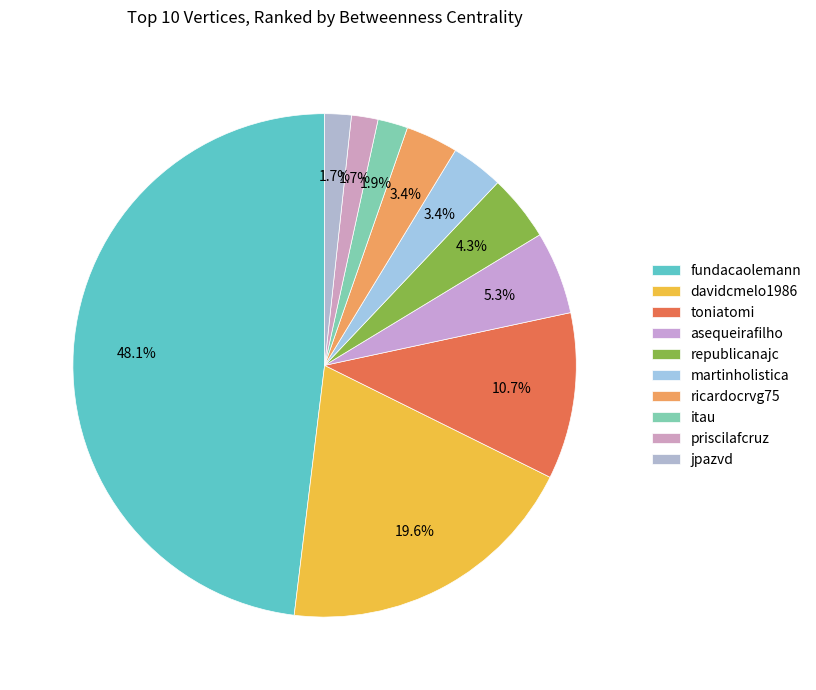

How many segments does this pie chart have?

10